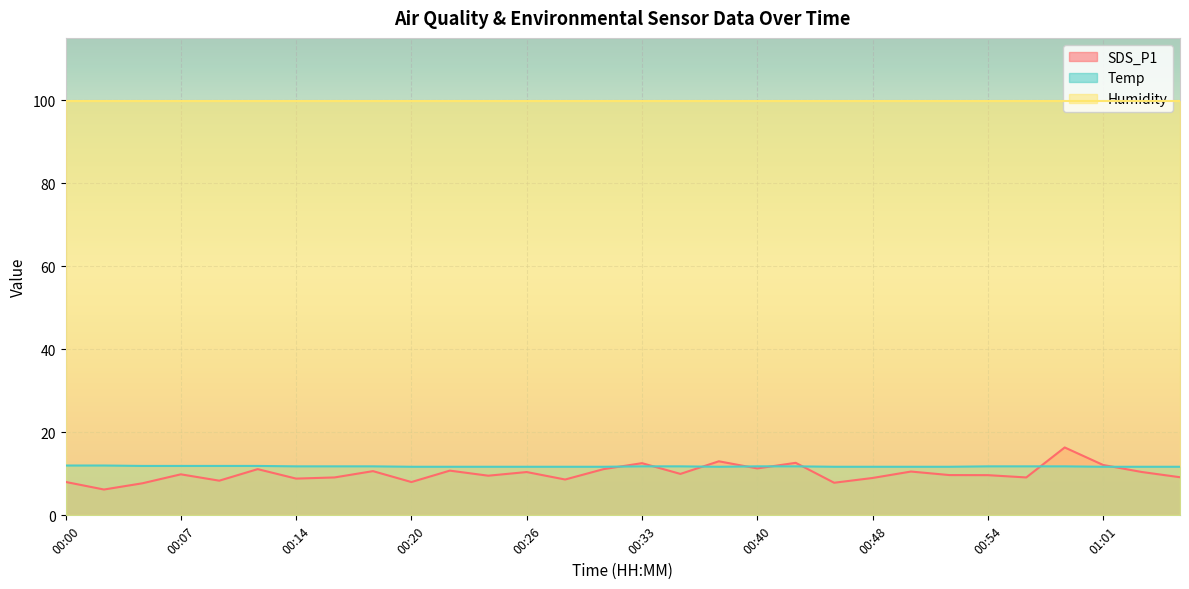

What is the minimum value shown in the chart?

6.2